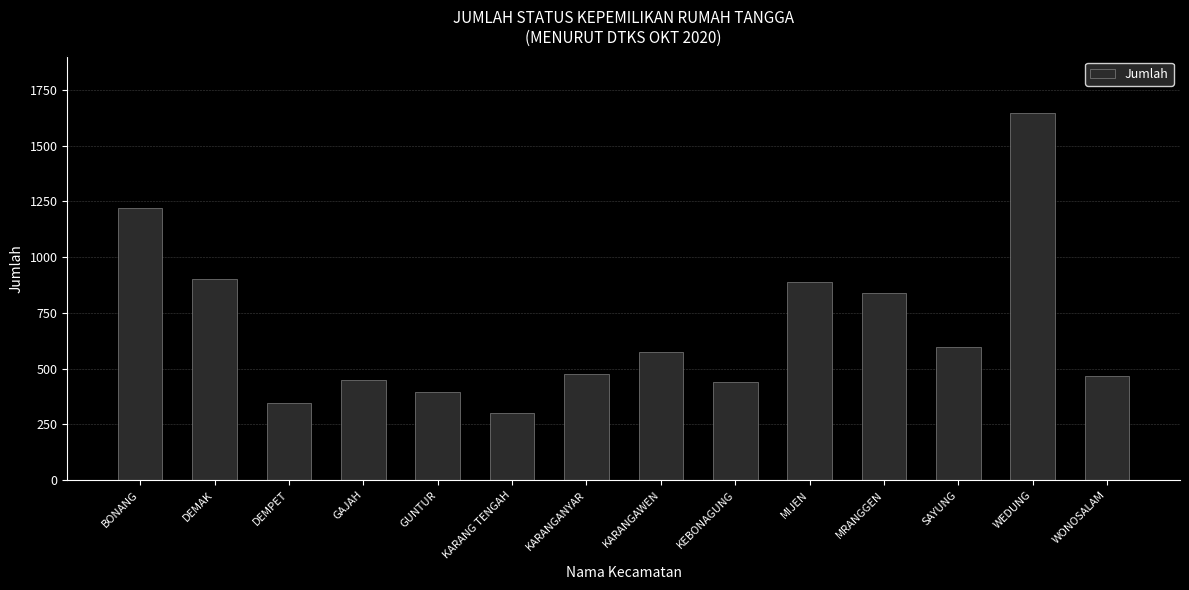

Which label corresponds to the smallest value in the chart?

KARANG TENGAH